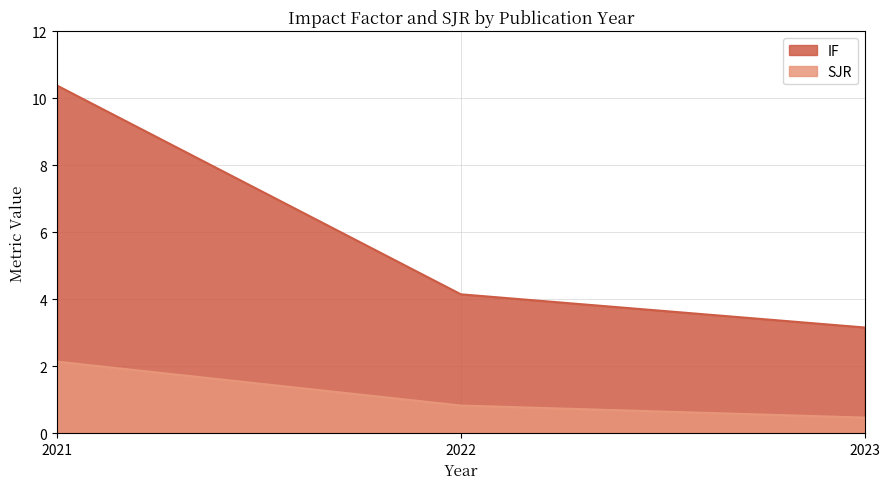

True or false: SJR has a value of 0.7 at 2023.

False